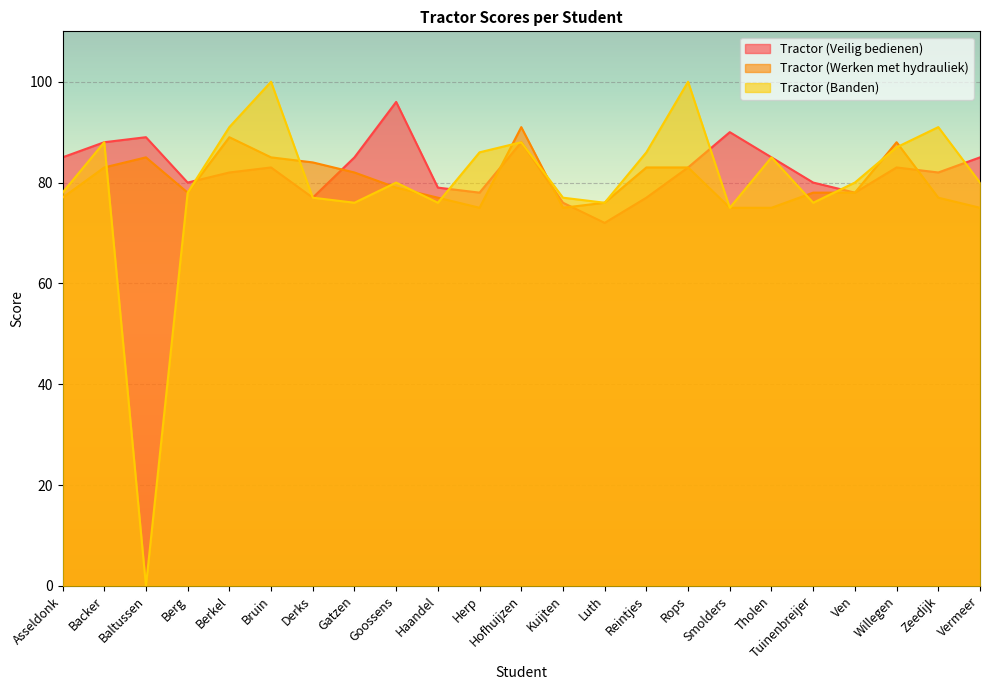

What position from the left is Kuijten?

13